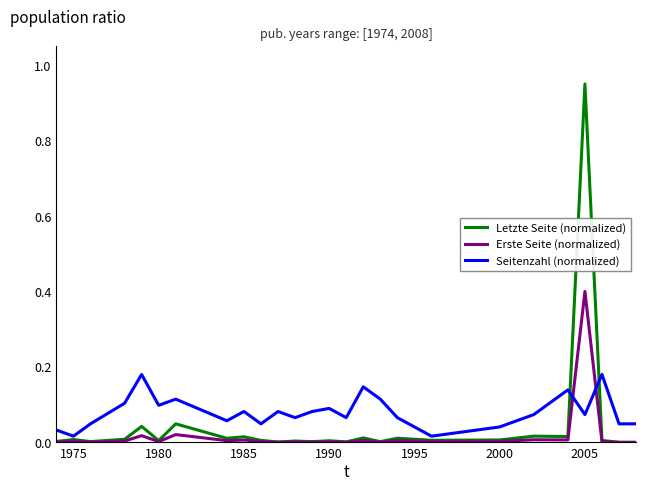

Which series has the largest range (max minus min)?

Letzte Seite (normalized)